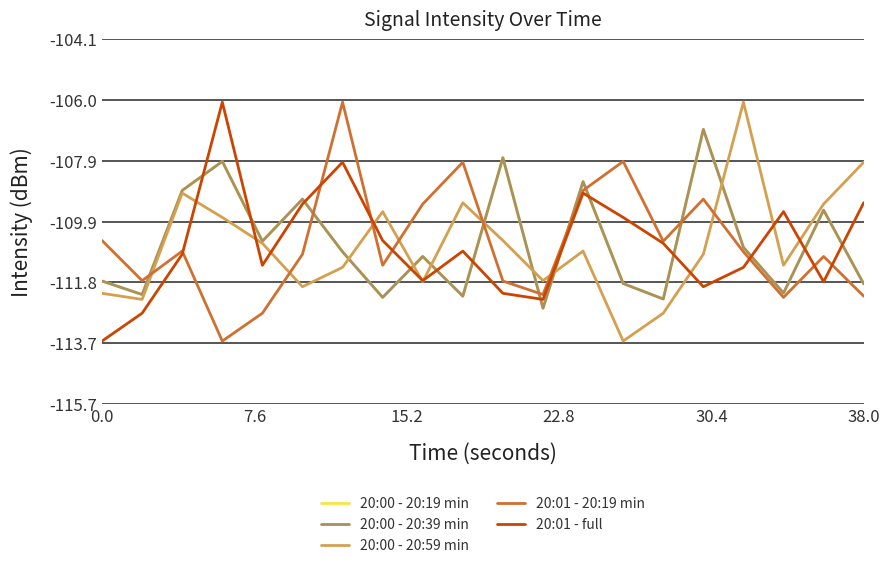

Reading right to left, extract all data points from this chart.

20:00 - 20:19 min: -111.9	-109.5	-112.1	-110.7	-106.9	-112.3	-111.8	-108.6	-112.6	-107.8	-112.2	-111.0	-112.3	-110.8	-109.2	-110.5	-108.0	-108.9	-112.2	-111.8
20:00 - 20:39 min: -111.9	-109.5	-112.1	-110.7	-106.9	-112.3	-111.8	-108.6	-112.6	-107.8	-112.2	-111.0	-112.3	-110.8	-109.2	-110.5	-108.0	-108.9	-112.2	-111.8
20:00 - 20:59 min: -108.0	-109.3	-111.3	-106.1	-110.9	-112.8	-113.7	-110.8	-111.7	-110.5	-109.3	-111.8	-109.6	-111.3	-111.9	-110.6	-109.7	-109.0	-112.3	-112.2
20:01 - 20:19 min: -112.2	-111.0	-112.3	-110.8	-109.2	-110.5	-108.0	-108.9	-112.2	-111.8	-108.0	-109.3	-111.3	-106.1	-110.9	-112.8	-113.7	-110.8	-111.7	-110.5
20:01 - full: -109.3	-111.8	-109.6	-111.3	-111.9	-110.6	-109.7	-109.0	-112.3	-112.2	-110.8	-111.7	-110.5	-108.0	-109.3	-111.3	-106.1	-110.9	-112.8	-113.7